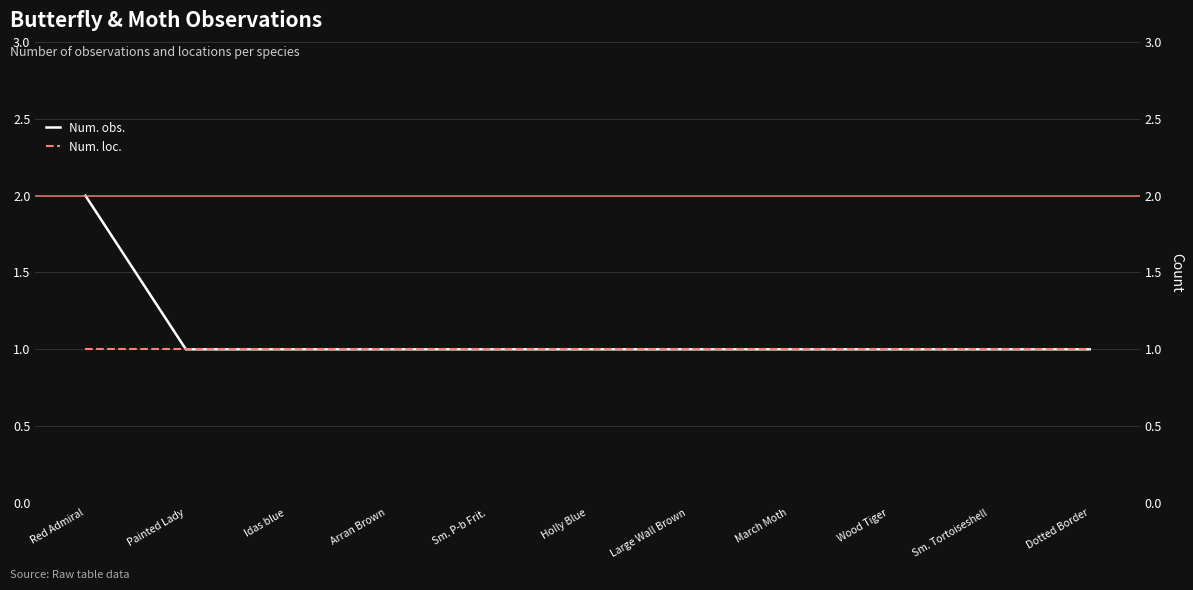

Which has a higher value, Red Admiral or Large Wall Brown?

Red Admiral